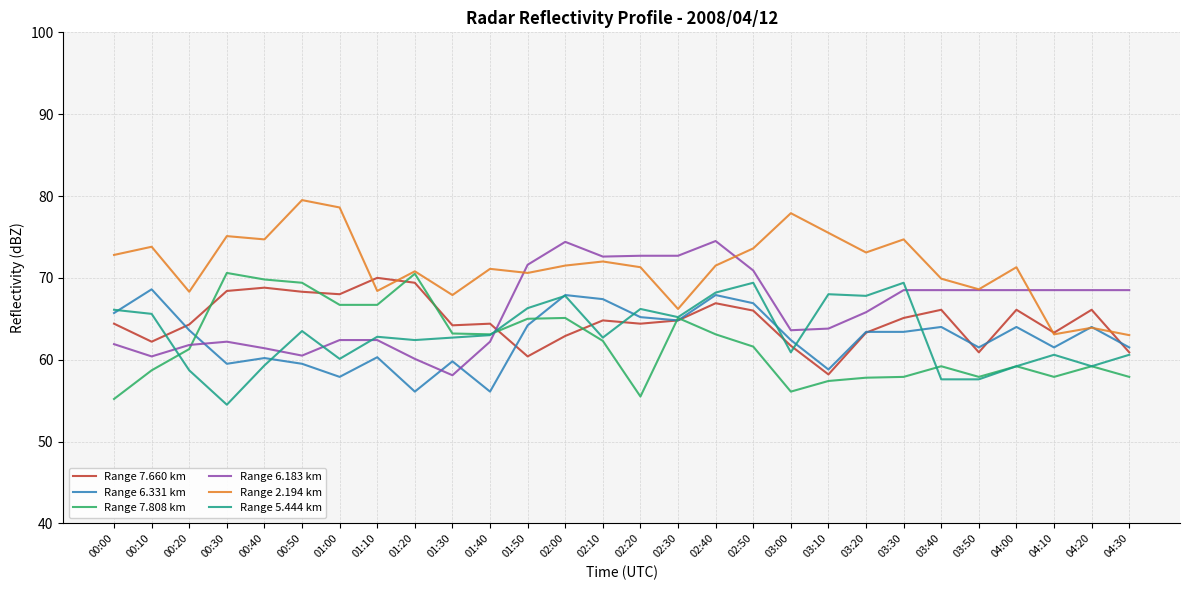

How many values in the Range 7.808 km series exceed 61?

15